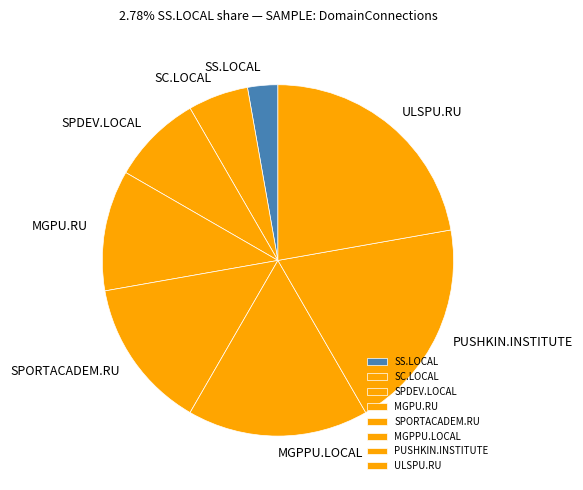

Which has a higher value, PUSHKIN.INSTITUTE or SC.LOCAL?

PUSHKIN.INSTITUTE